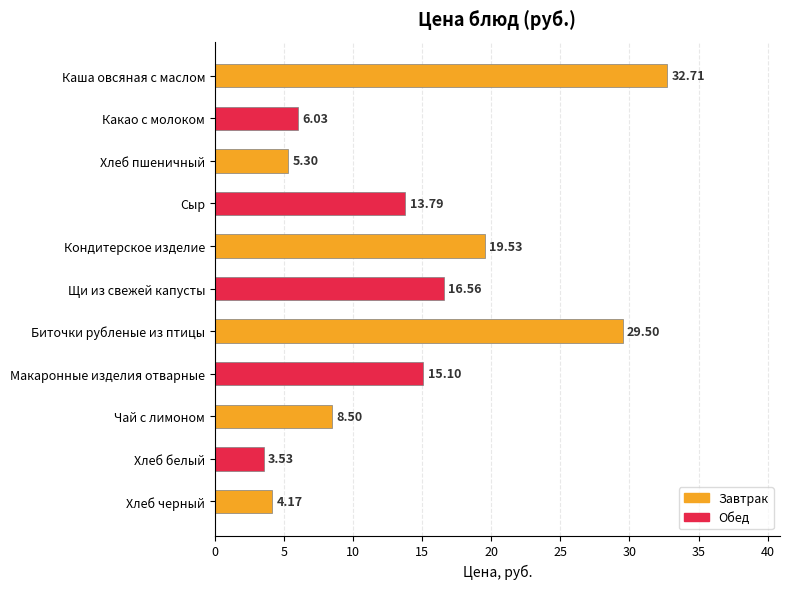

Approximately how many times larger is the value at Хлеб черный compared to Чай с лимоном?

0.5